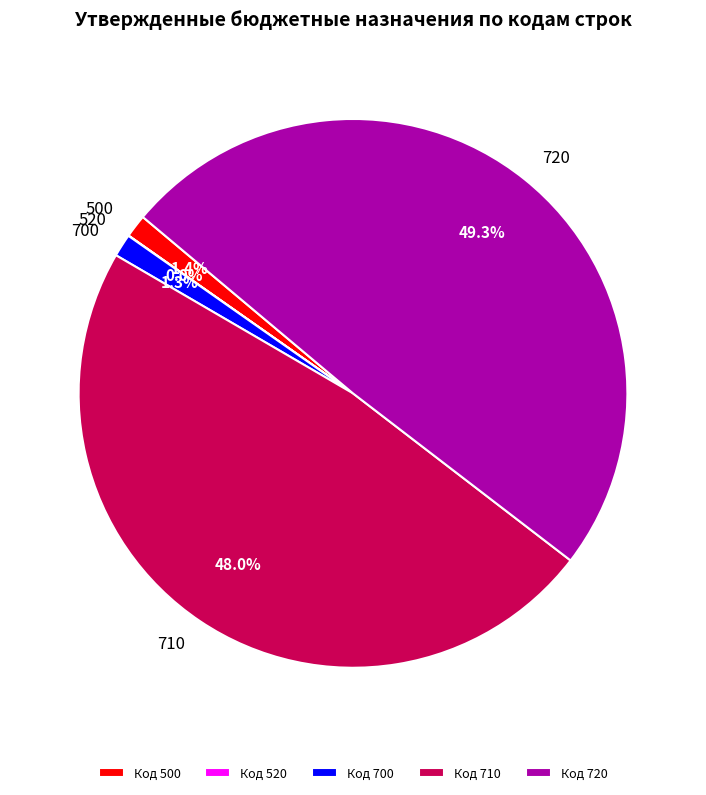

Between 700 and 710, which is larger?

710